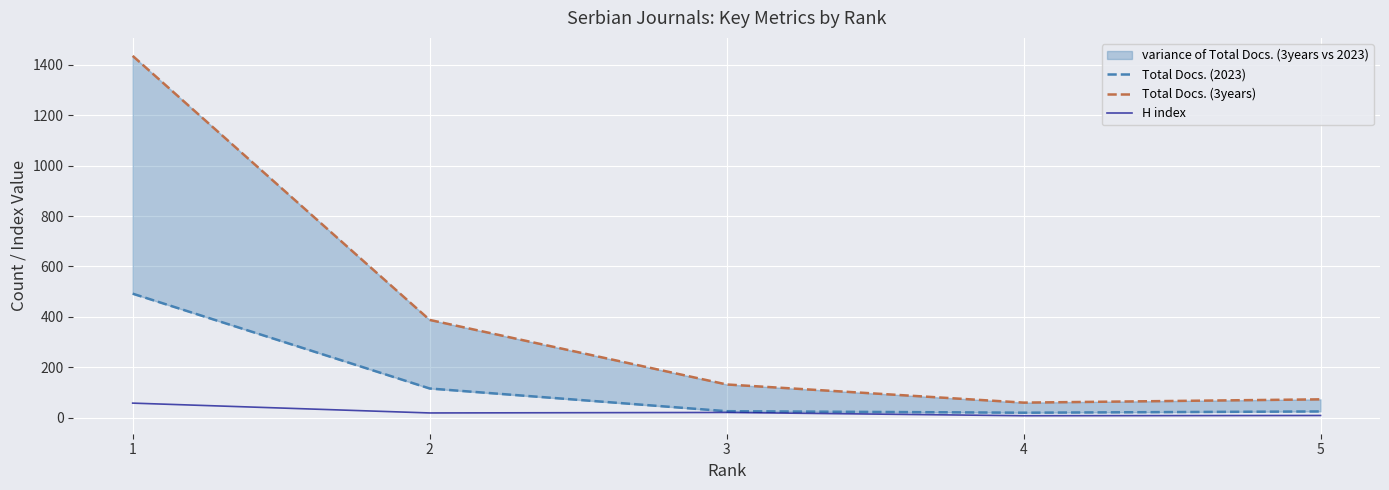

Reading left to right, list all the values displayed in this chart.

Total Docs. (2023): 1=492	2=116	3=26	4=20	5=25
Total Docs. (3years): 1=1435	2=388	3=132	4=60	5=73
H index: 1=58	2=19	3=21	4=8	5=9